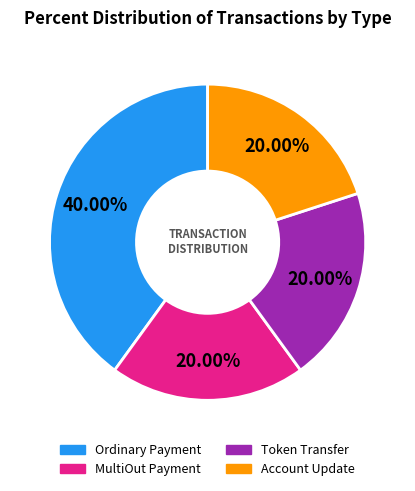

Is Token Transfer the majority of the pie?

No